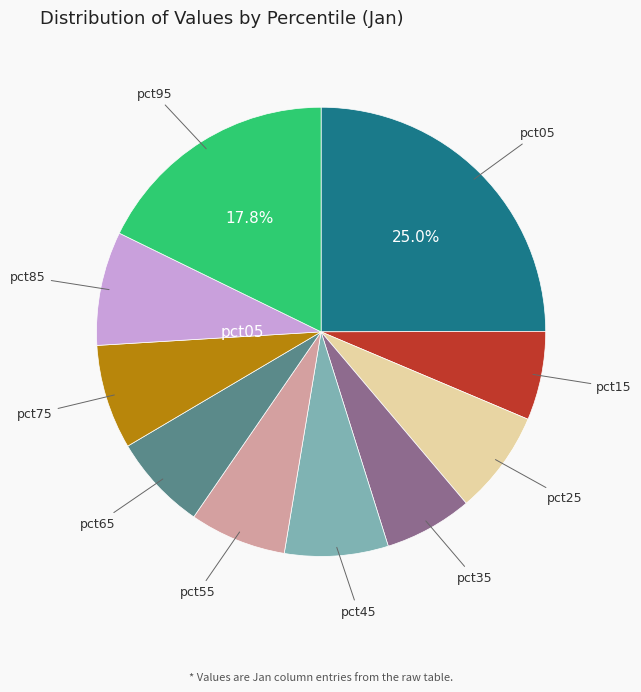

Is there a majority slice in this chart?

No